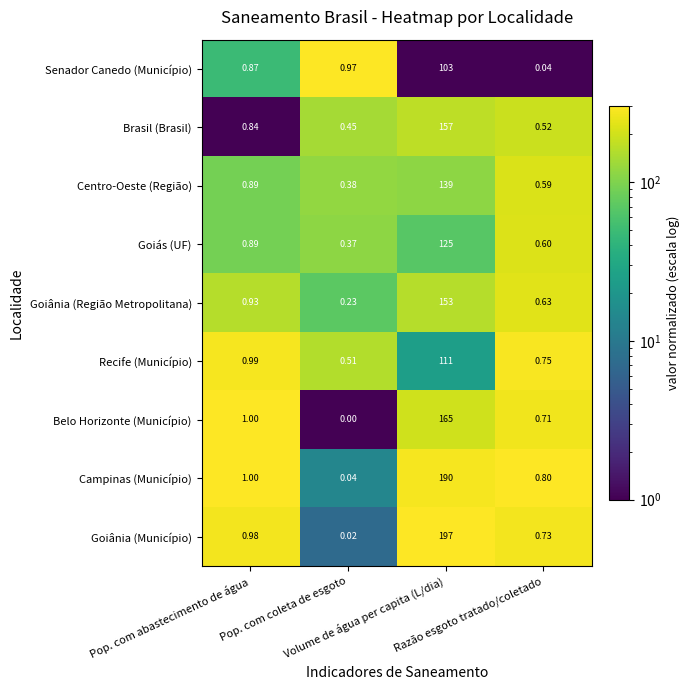

Which series has the widest spread of values?

Goiânia (Município)